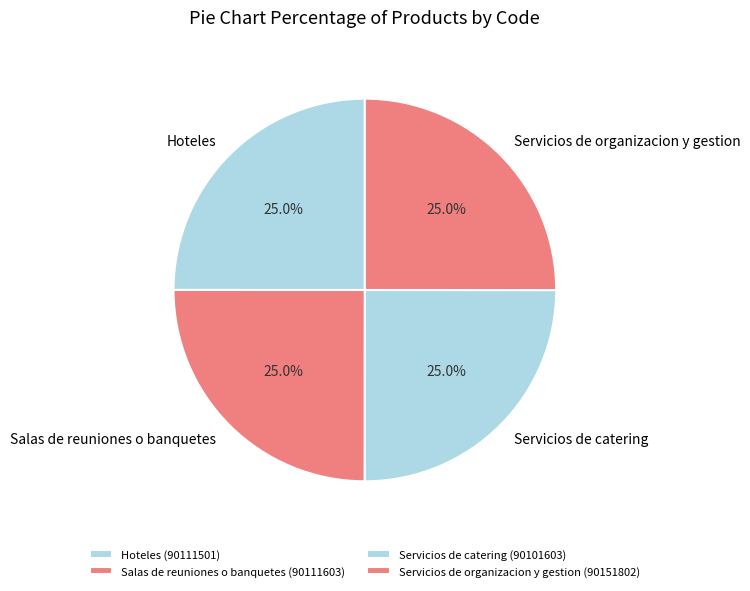

To the nearest percent, what portion does Salas de reuniones o banquetes represent?

25%